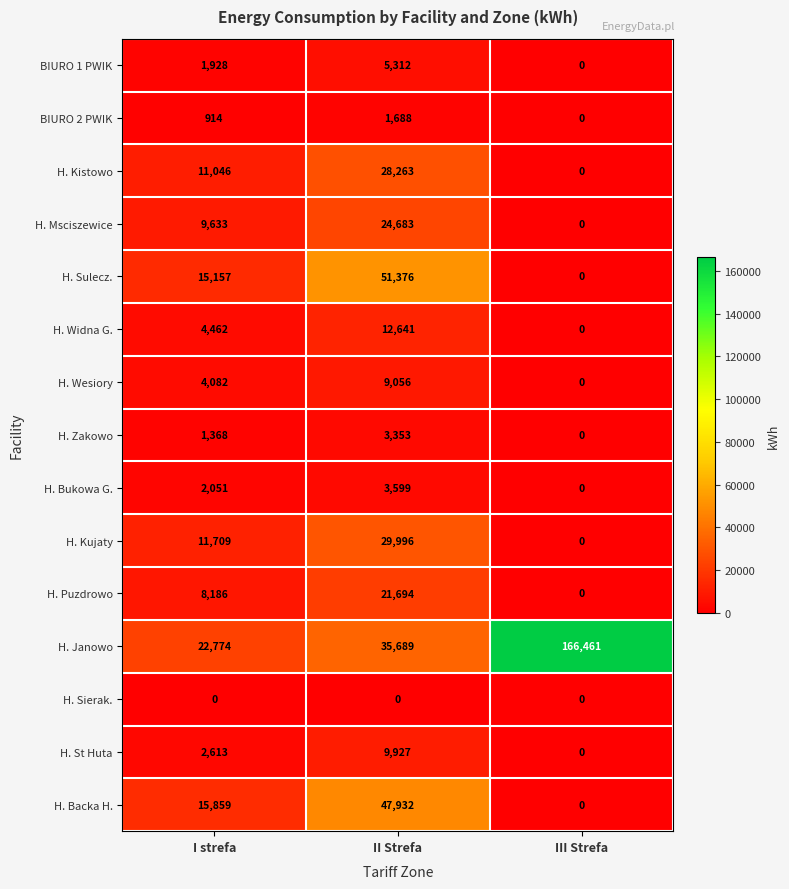

Count the number of categories in the chart.

3